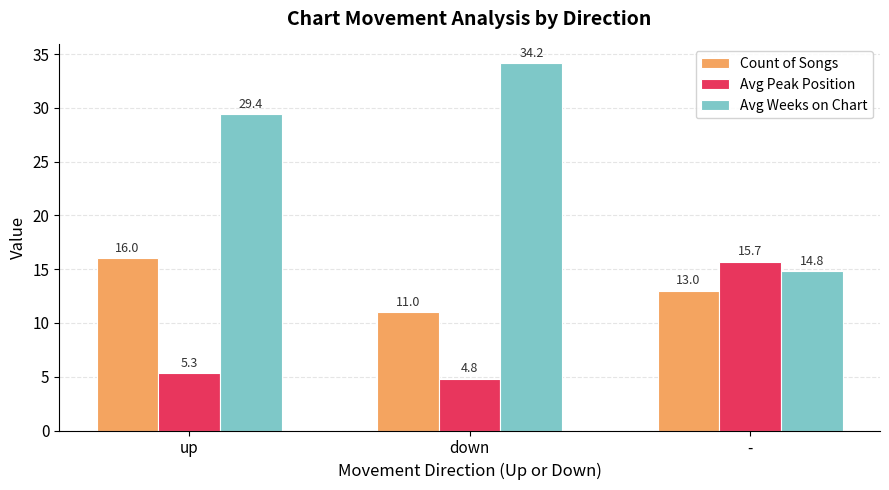

Is it true that Avg Weeks on Chart equals 29.4 at up?

True